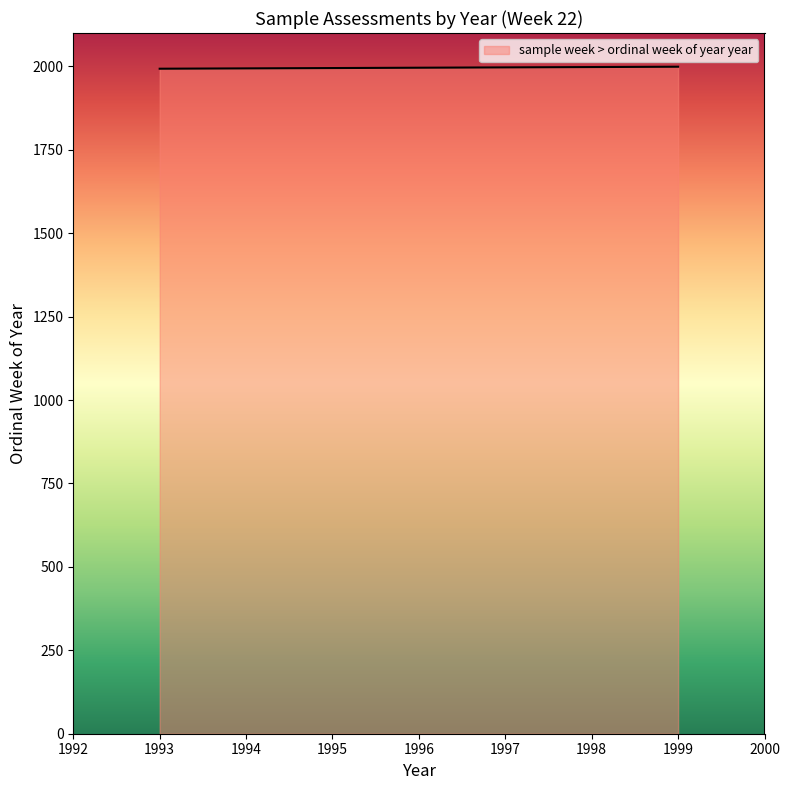

Approximately how many times larger is the value at 1993 compared to 1996?

1.0